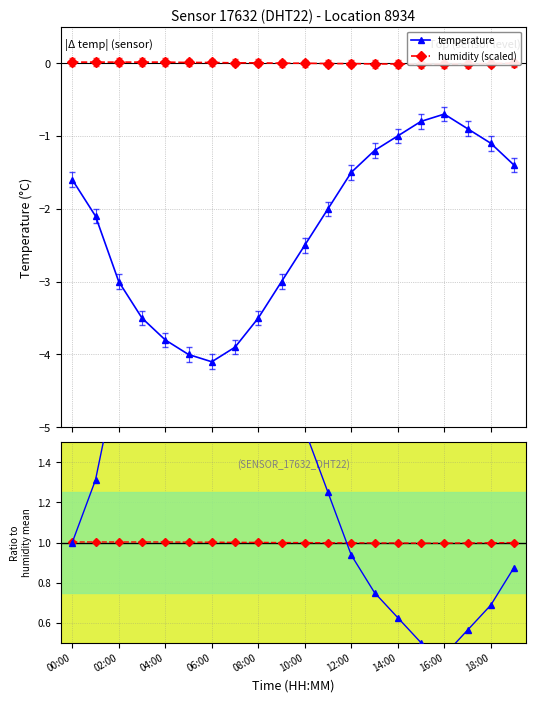

What is the value of the temperature point at the 13th from the left?

-1.5